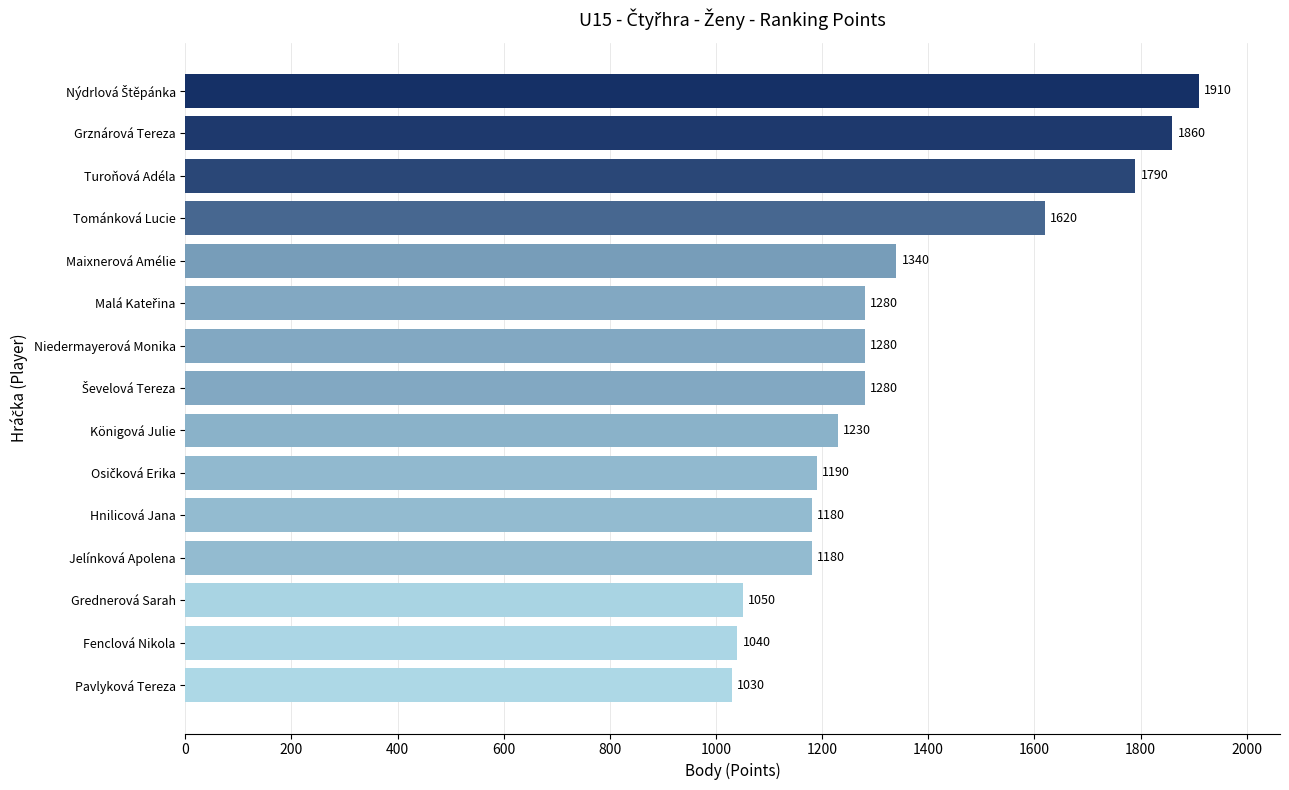

What is the maximum value shown in the chart?

1910